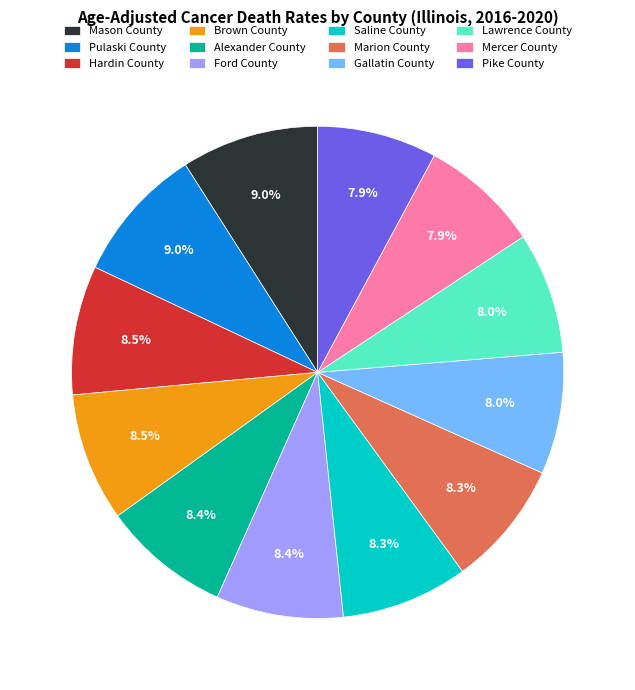

How many slices are in this pie chart?

12